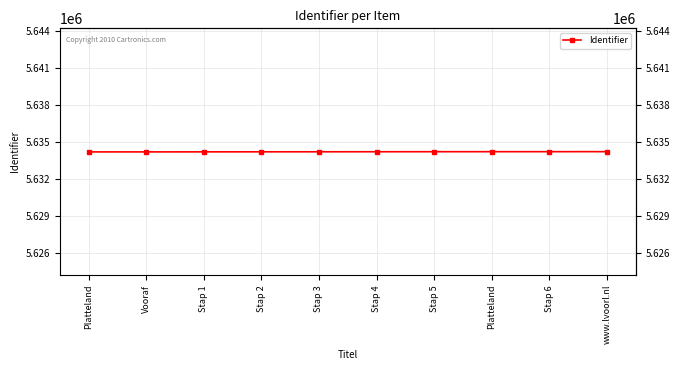

Is this an area chart (filled region under the line)?

No